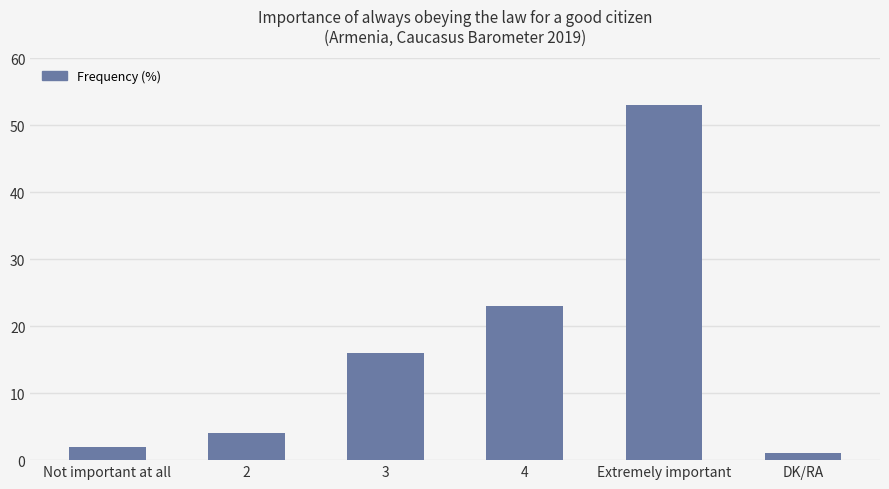

What is the difference between the maximum and minimum values?

52